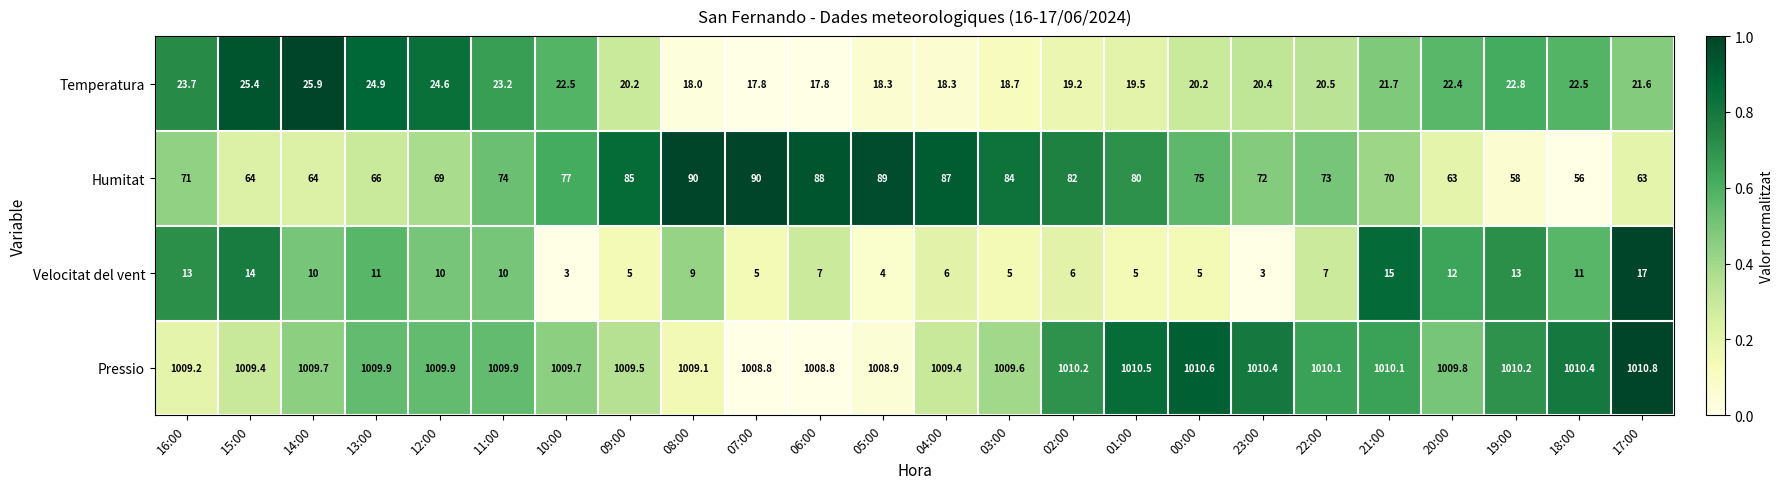

At how many categories does at least one series exceed 219?

24